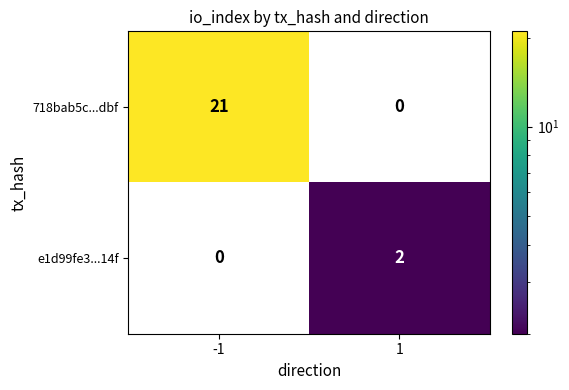

What is the difference between the 718bab5c...dbf values at 1 and -1?

21